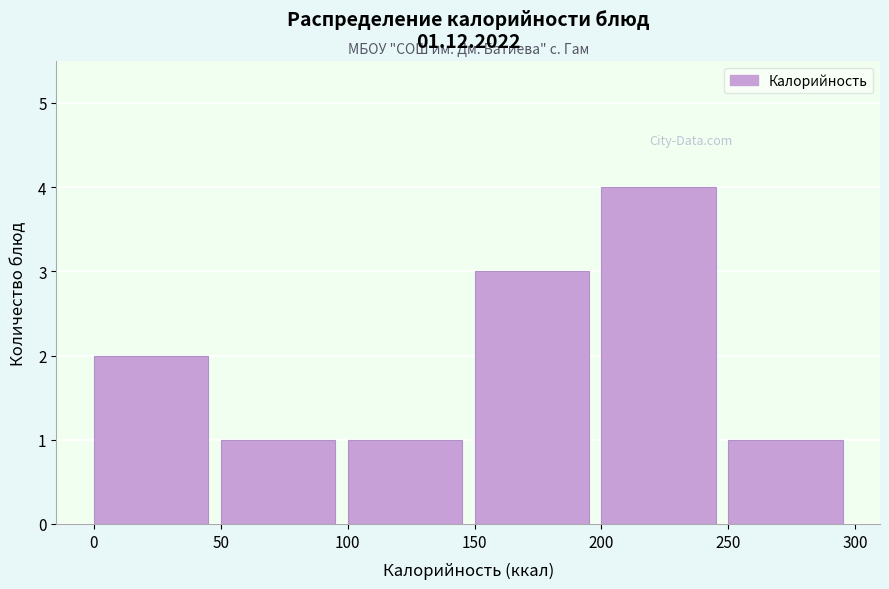

How tall is the bar that spans 250 to 300 on the x-axis? The values are not printed on the chart, so give them approximately, as read against the axis.

1